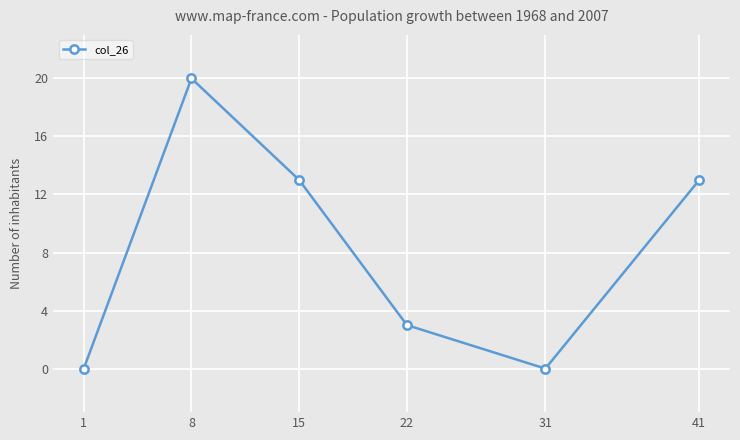

Reading right to left, transcribe all the data shown in this chart.

13	0	3	13	20	0